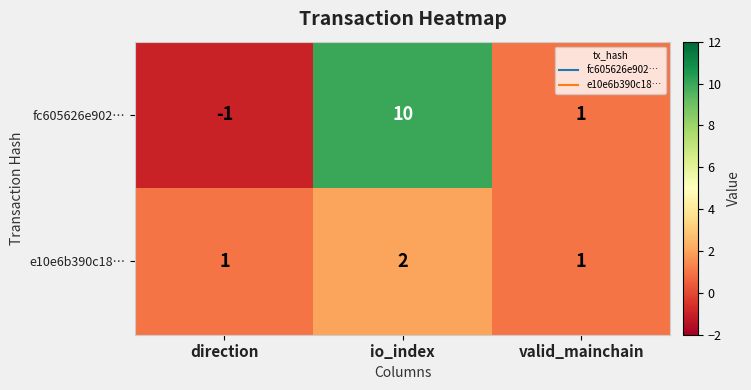

What is the greatest value displayed?

10